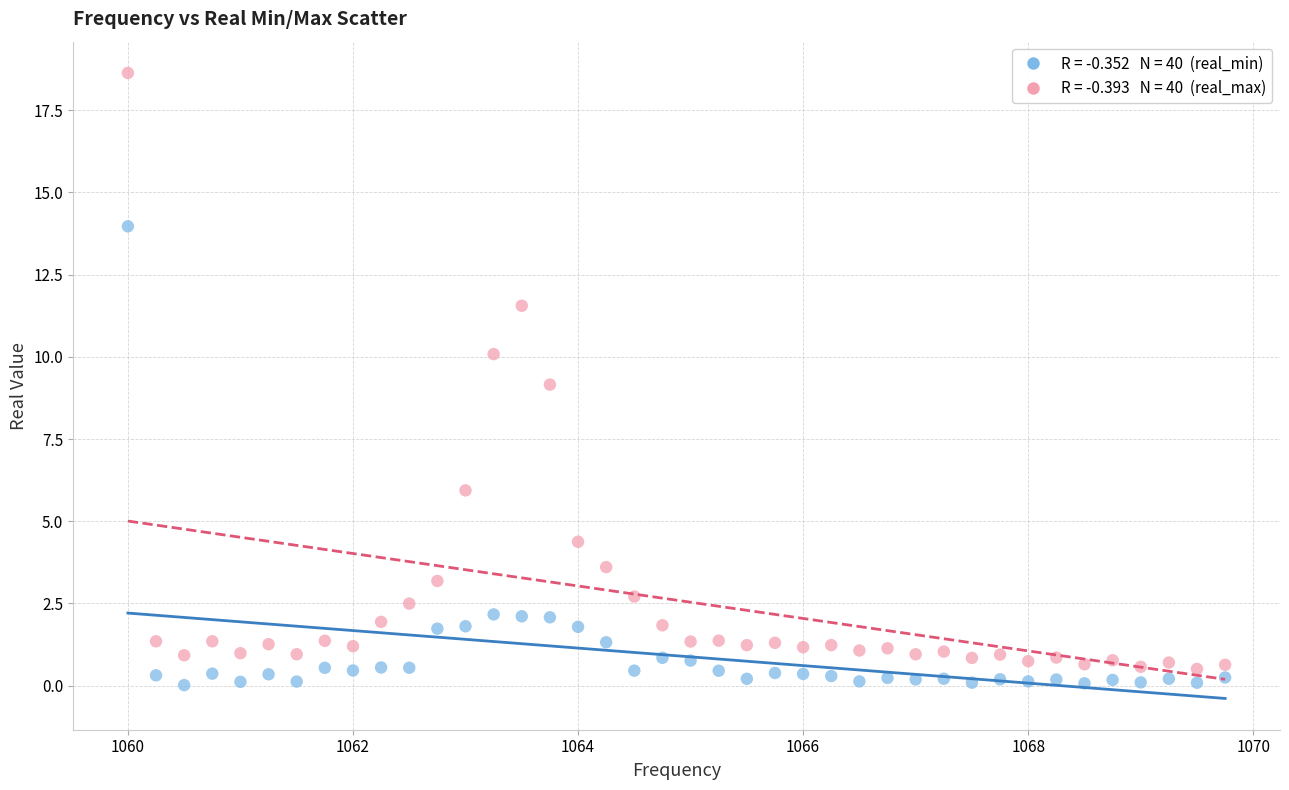

Across all data points, what is the range of Y values (max minus min)?

18.6